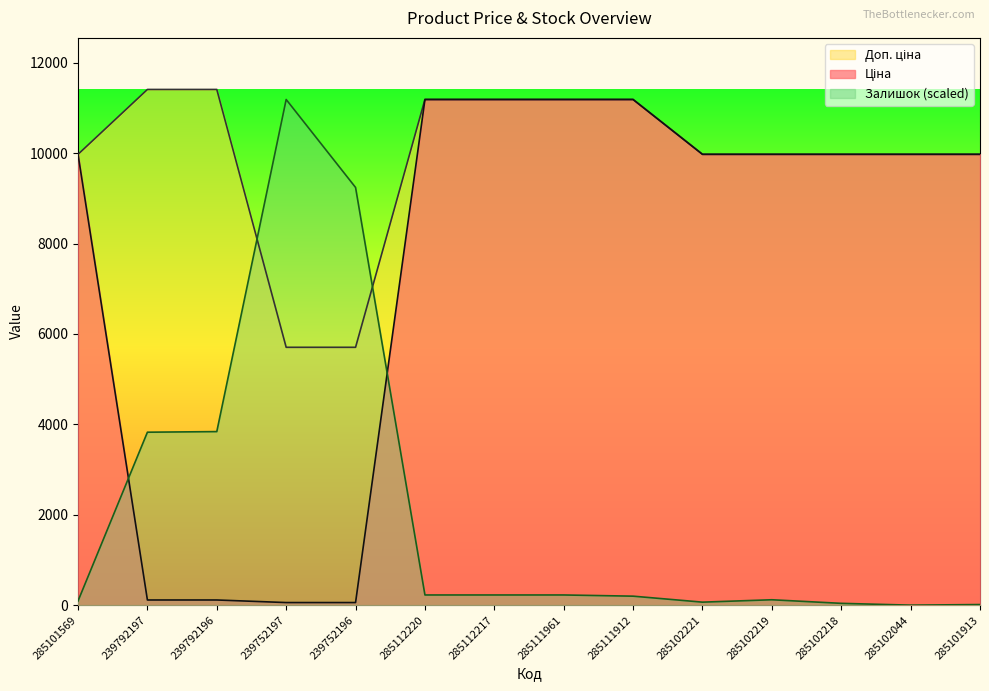

How many lines are shown in the chart?

3